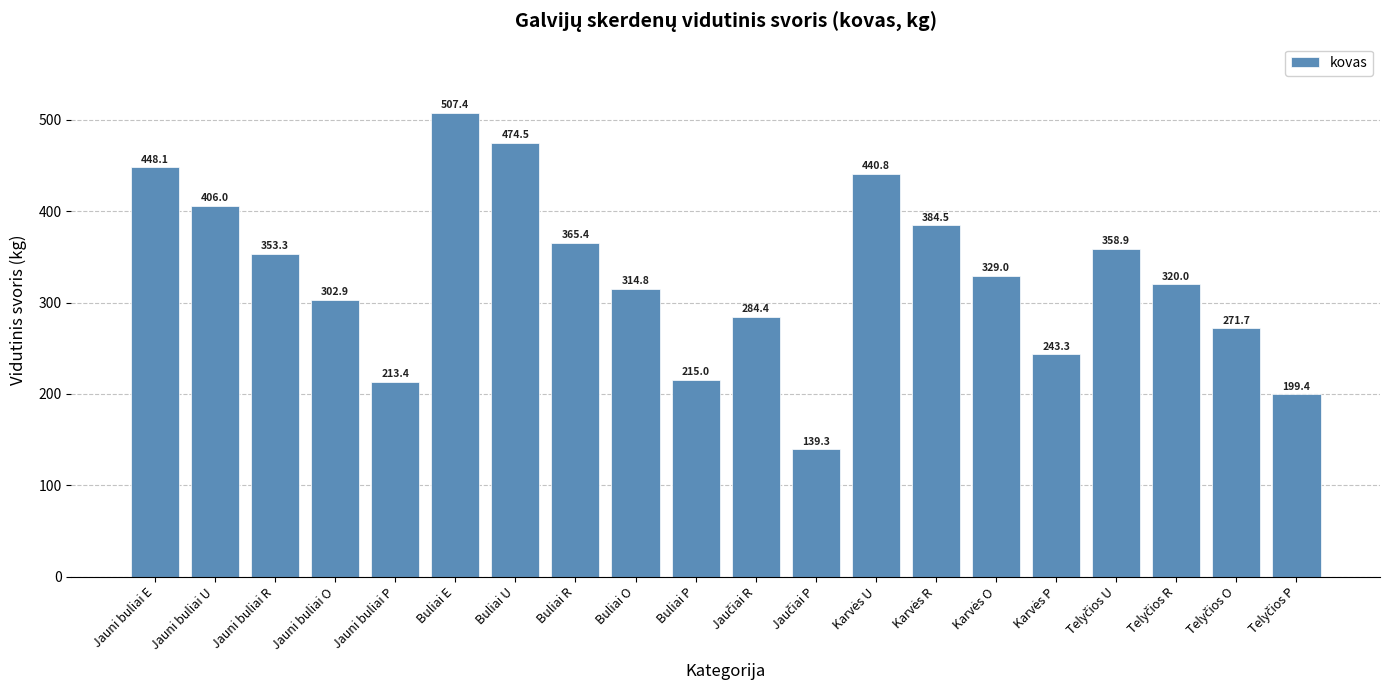

What value does the data have at Jauni buliai U?

406.0